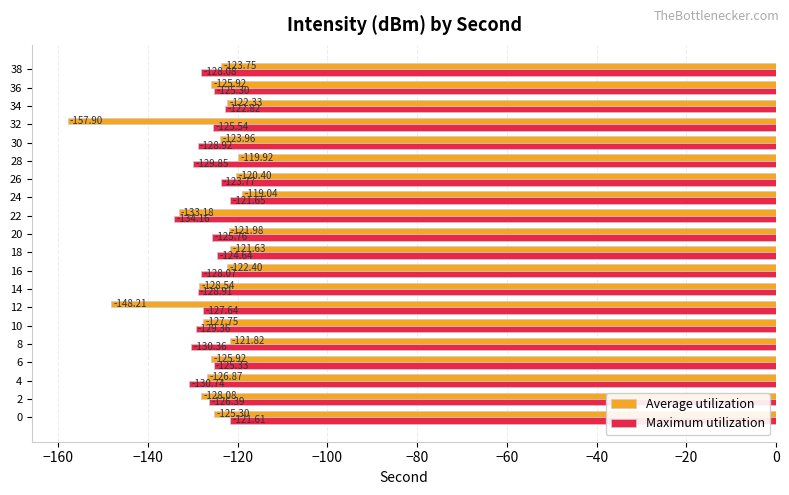

Which series has the largest total across all categories?

Maximum utilization